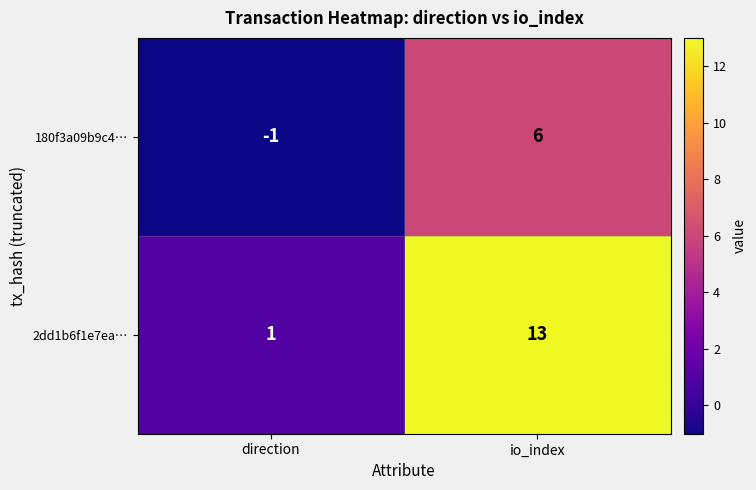

What is the difference between the maximum and minimum values in the 2dd1b6f1e7ea… series?

12